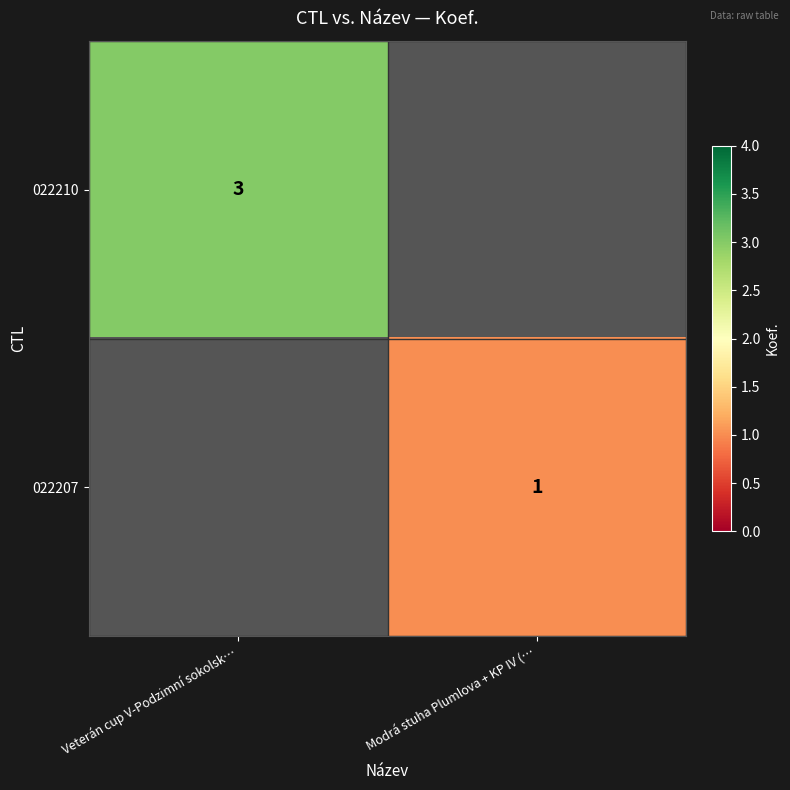

How many distinct data groups are displayed?

2